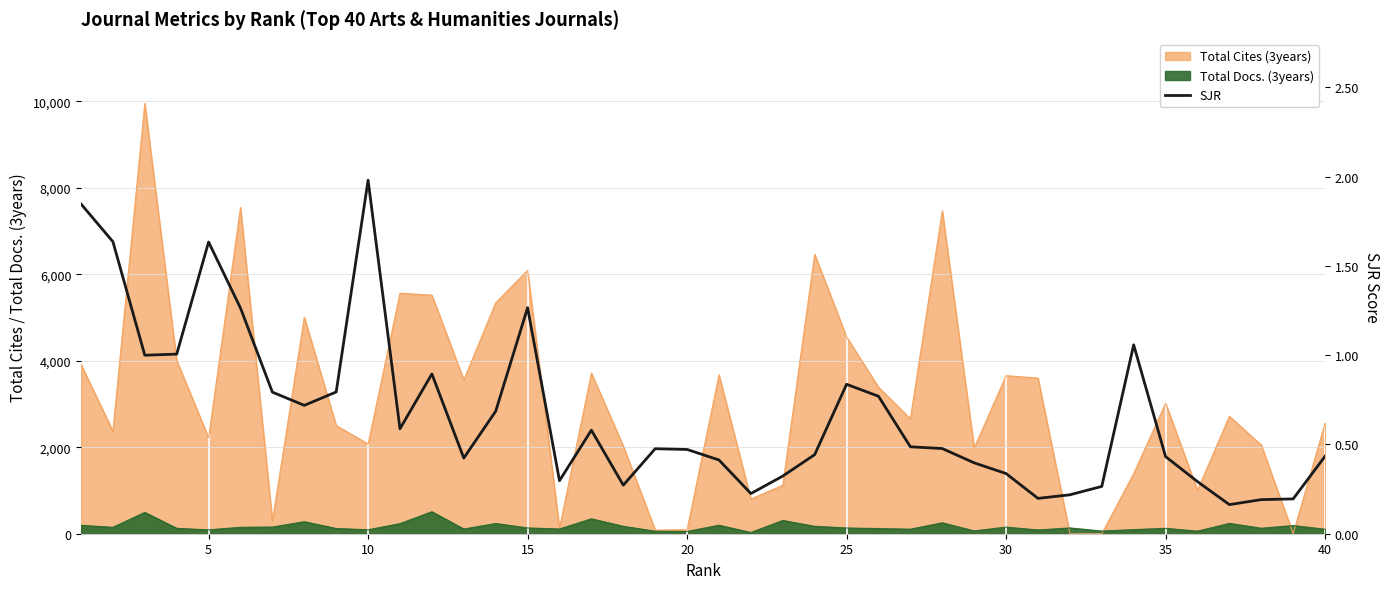

Reading left to right, what are all the values shown in this chart?

1.8	1.6	1.0	1.0	1.6	1.3	0.8	0.7	0.8	2.0	0.6	0.9	0.4	0.7	1.3	0.3	0.6	0.3	0.5	0.5	0.4	0.2	0.3	0.4	0.8	0.8	0.5	0.5	0.4	0.3	0.2	0.2	0.3	1.1	0.4	0.3	0.2	0.2	0.2	0.4